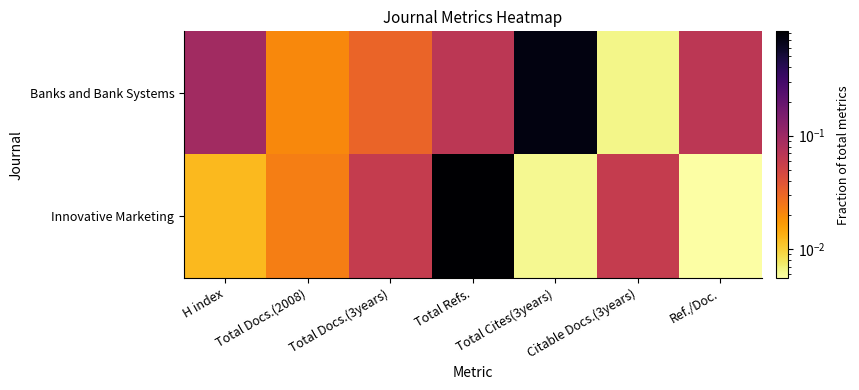

Between Total Refs. and Total Cites(3years), which series saw the biggest shift?

Innovative Marketing